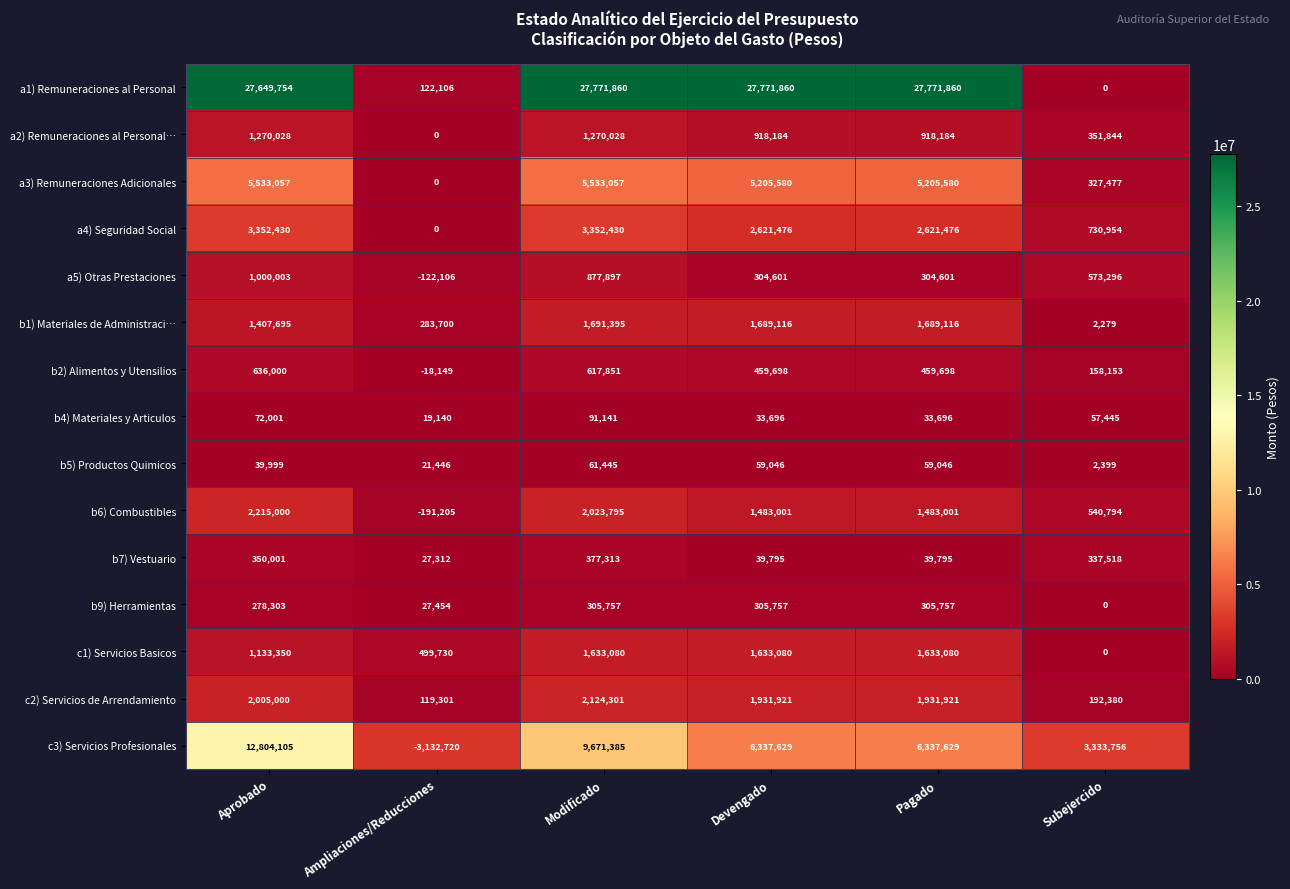

At which category is the sum across all series the highest?

Aprobado